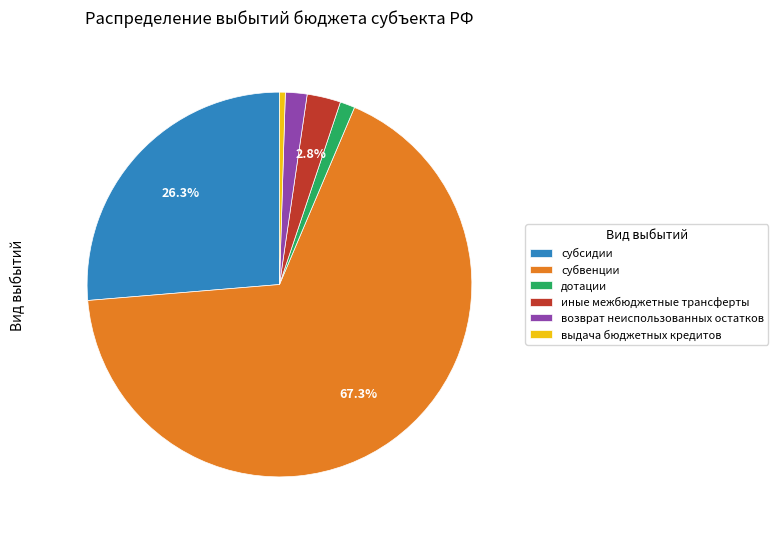

Is субвенции the majority of the pie?

Yes